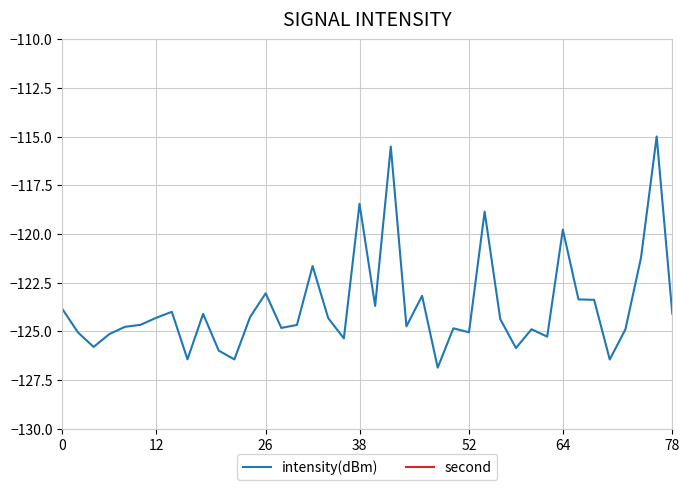

Where is intensity(dBm) nearest to the value -120?

64